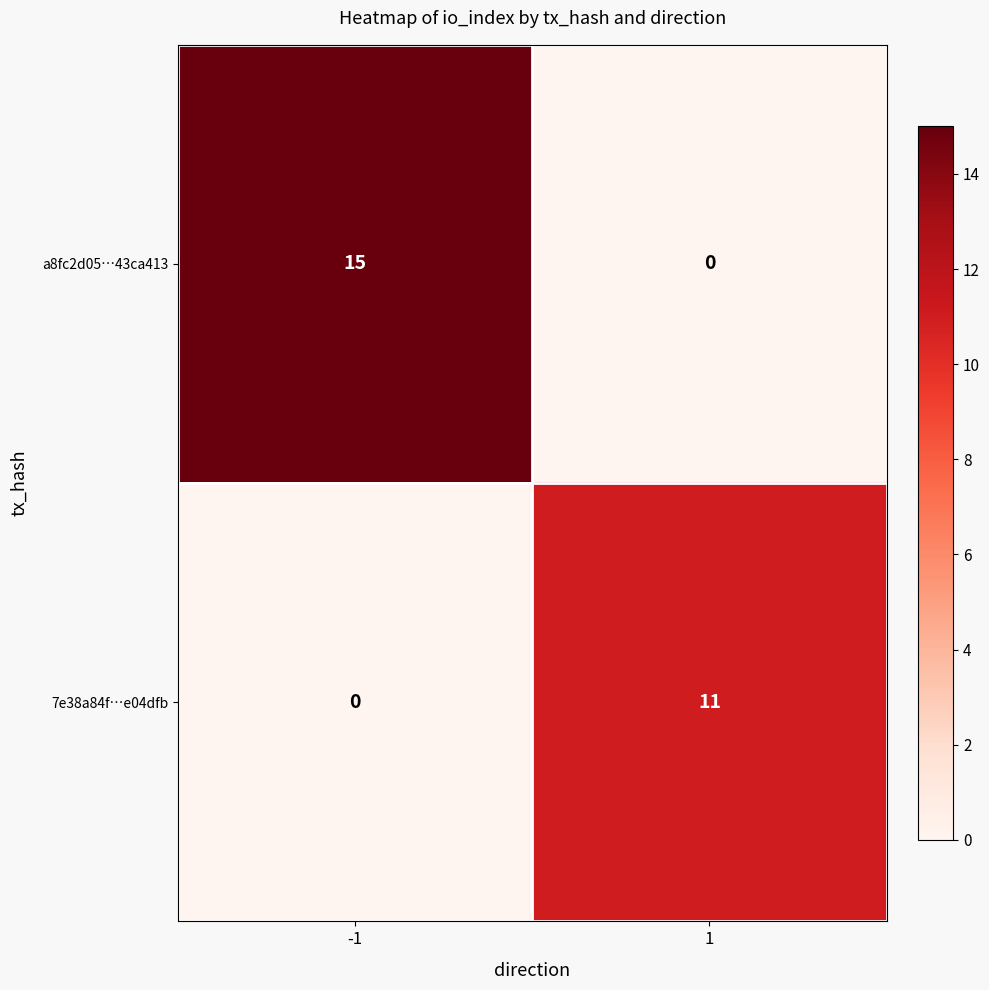

What is the greatest value displayed?

15